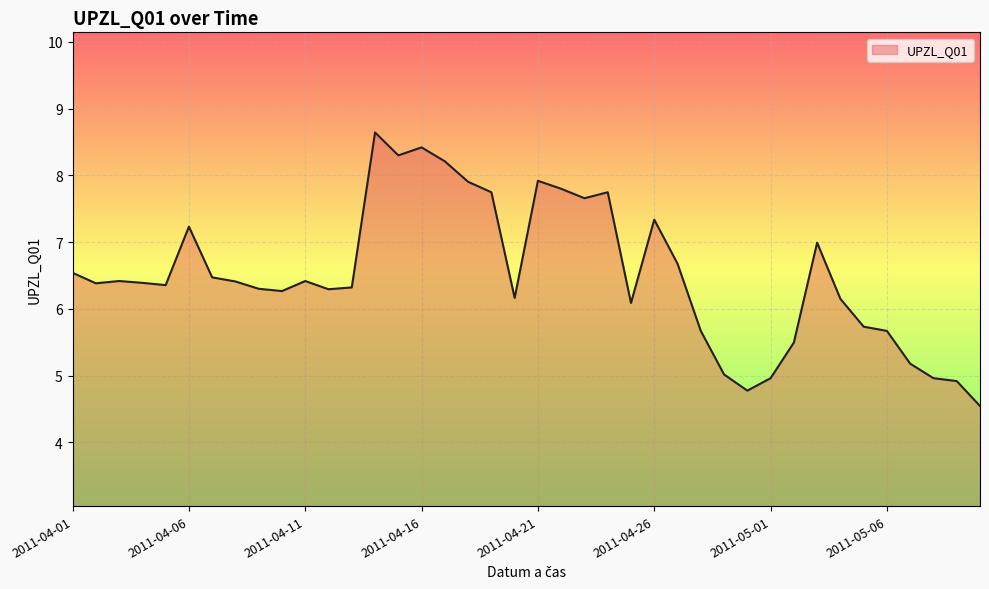

What is the minimum value shown in the chart?

4.5